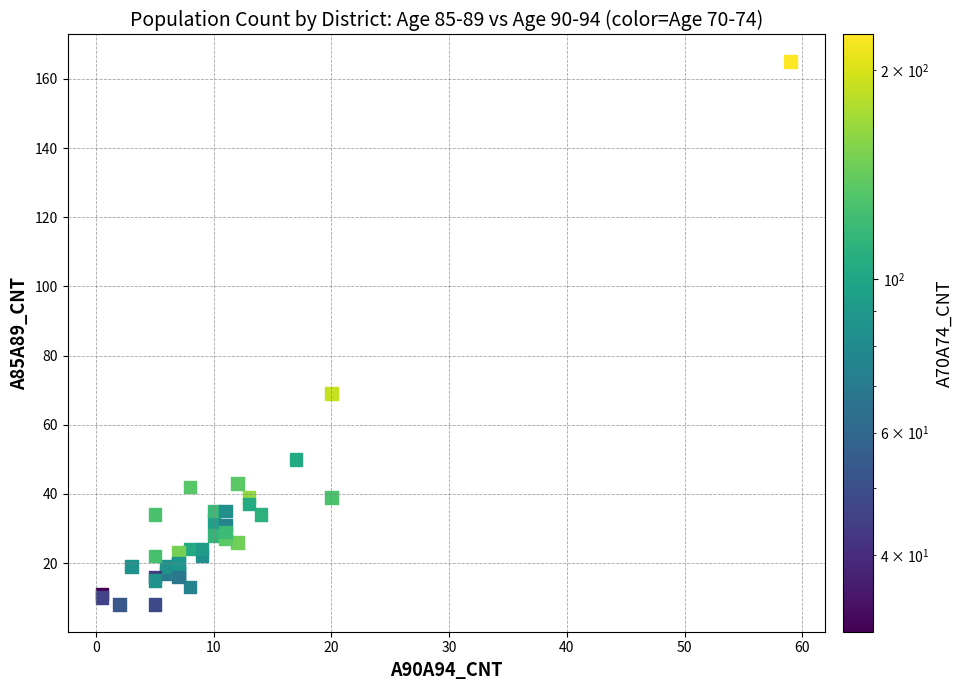

What Y value in the scatter plot is closest to 86?

69